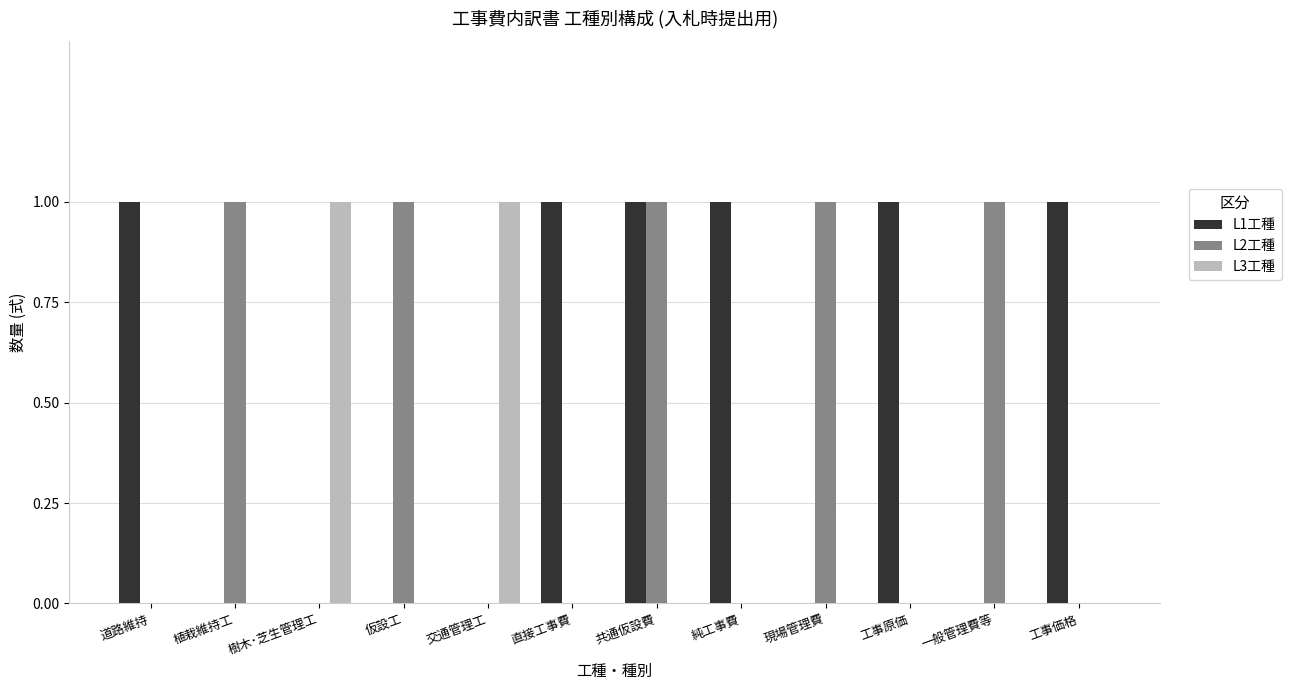

The L3工種 series shows -1 at 一般管理費等. True or false?

False